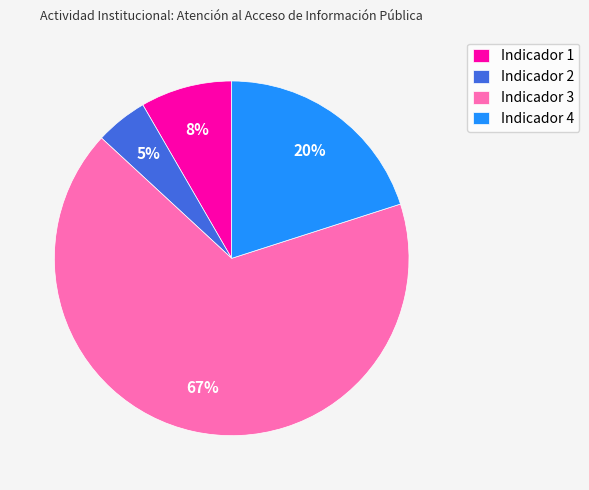

The Indicador 3 slice represents 75% of the pie. True or false?

False